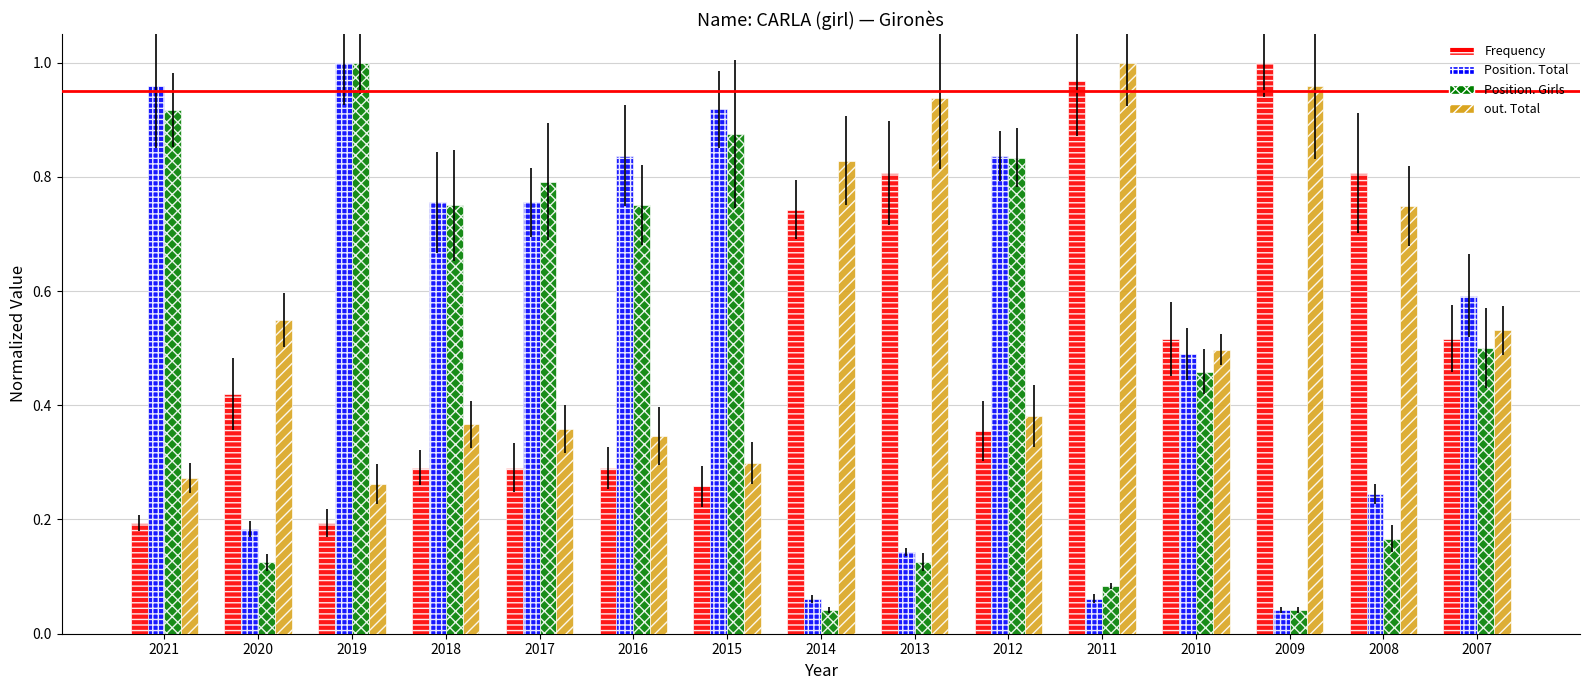

List the series in order of their overall mean, lowest first.

Position. Girls, Frequency, Position. Total, out. Total